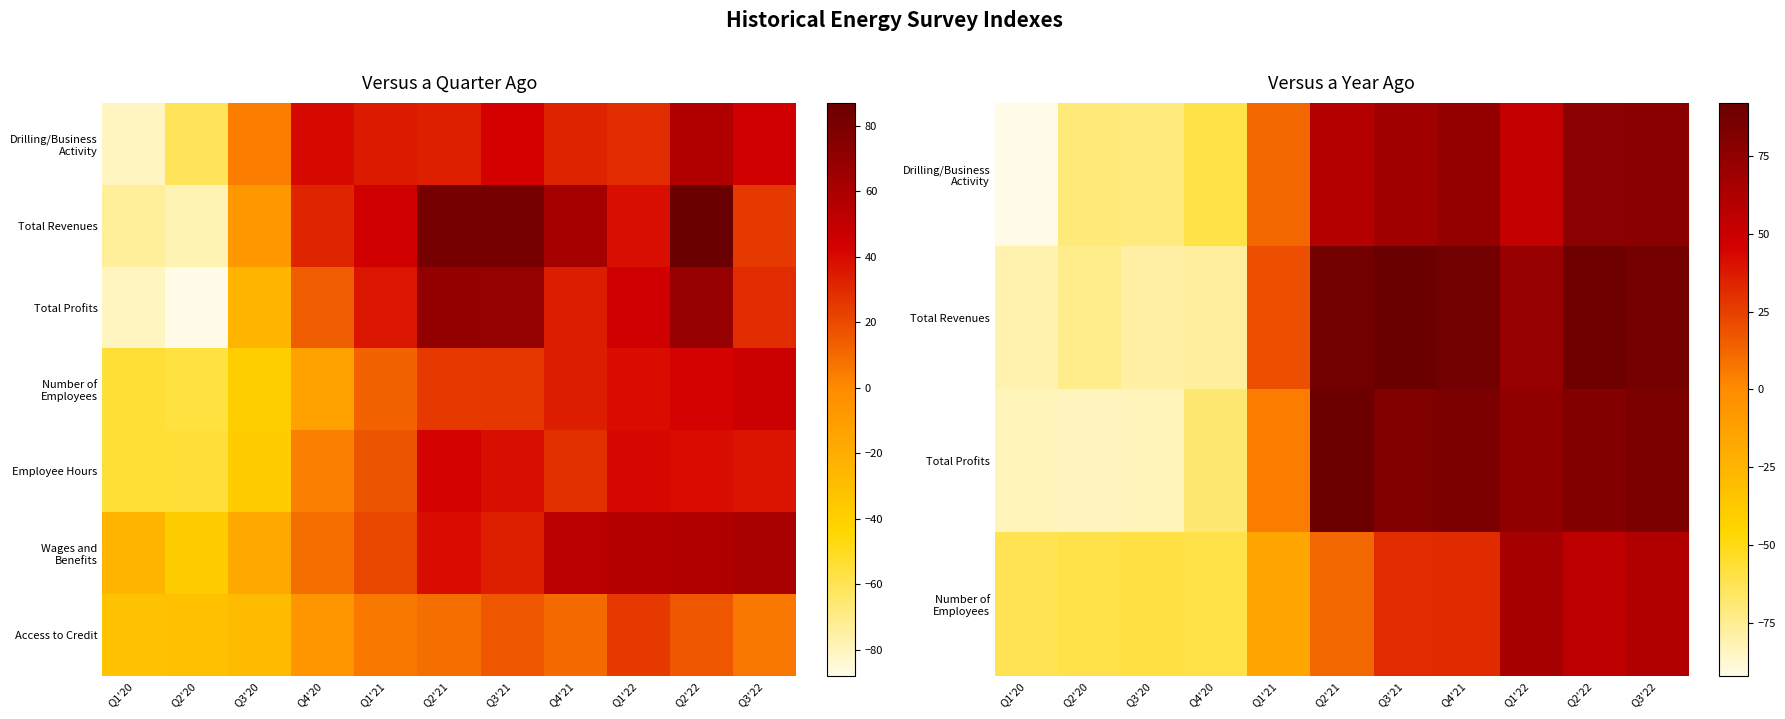

Which category has the lowest value in the Employee Hours series?

Q2'20